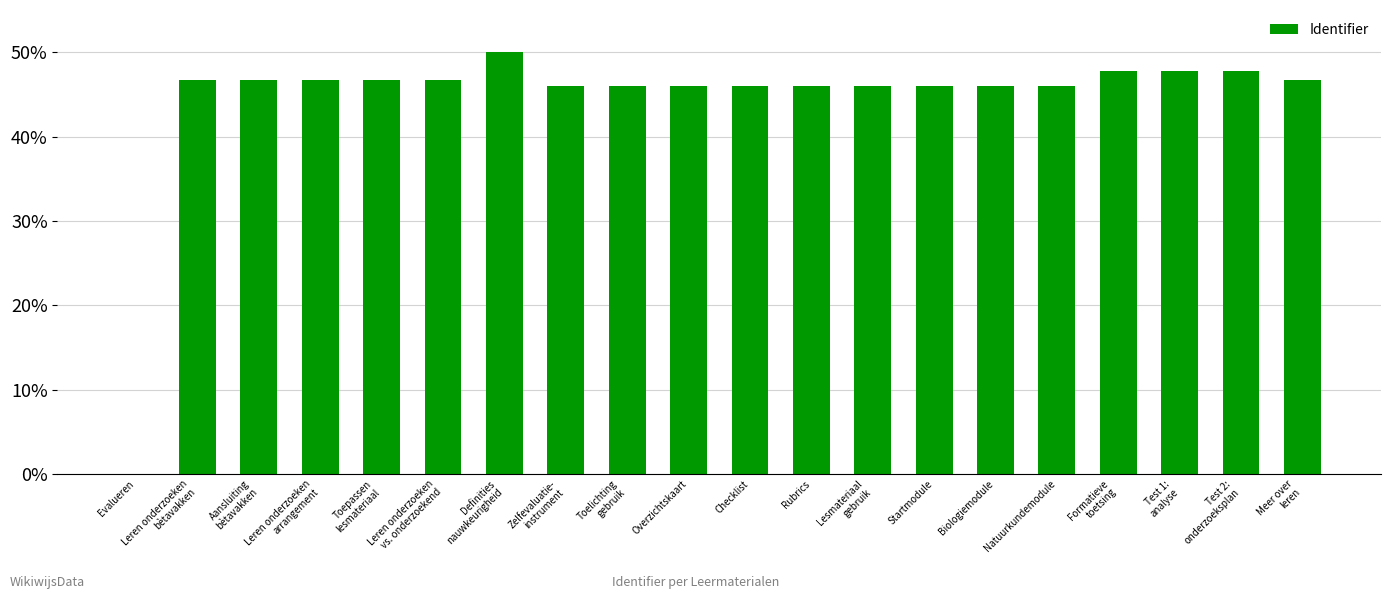

How many values are above zero?

19